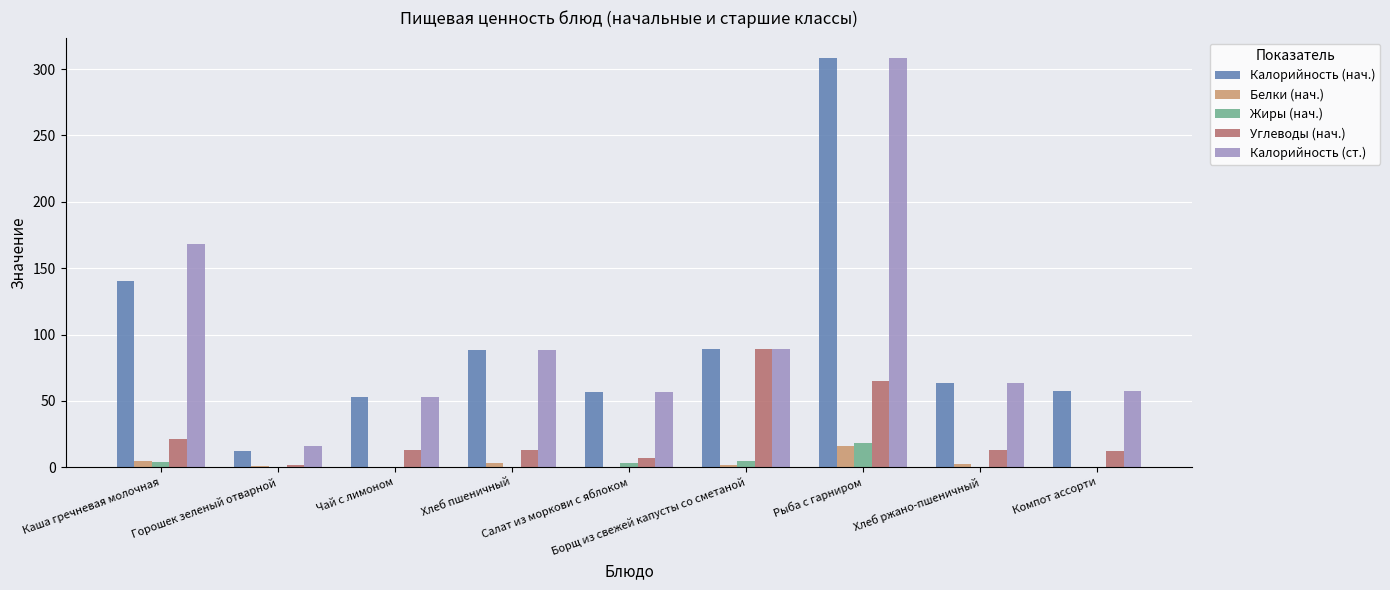

What is the maximum value shown in the chart?

308.3